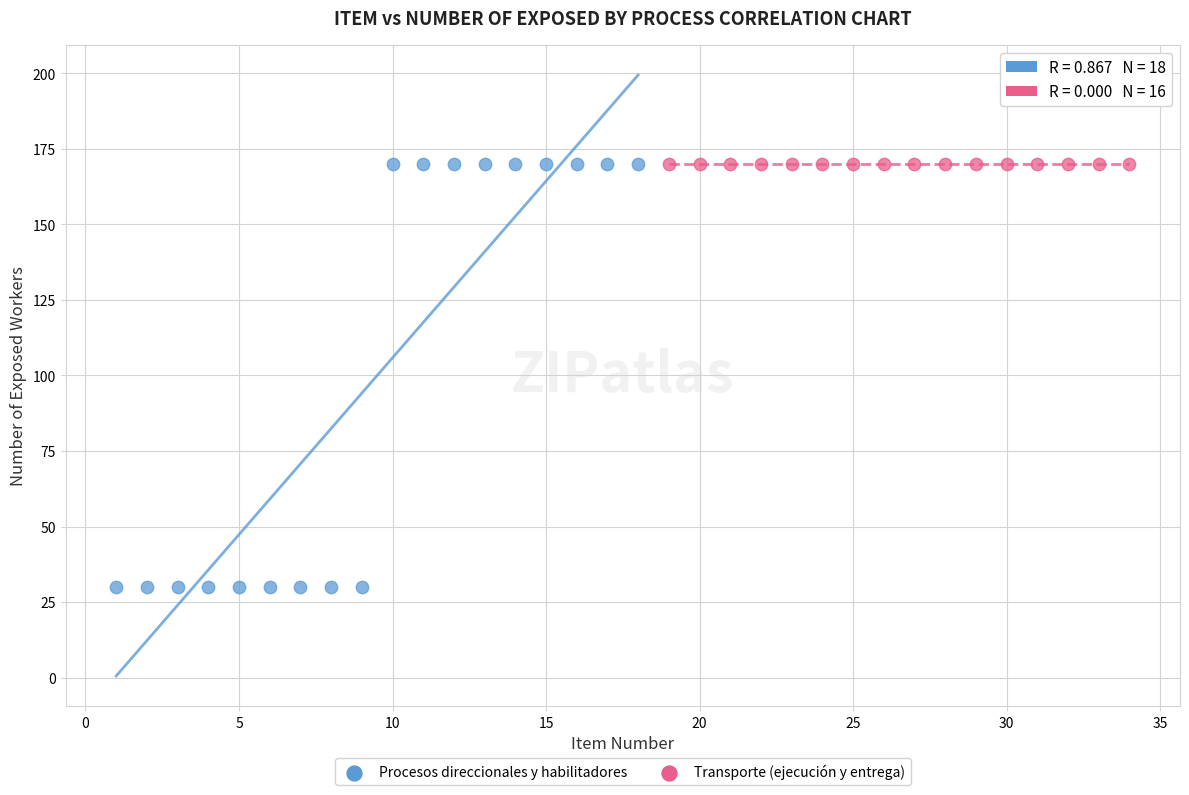

Which series reaches the minimum Y coordinate?

Procesos direccionales y habilitadores